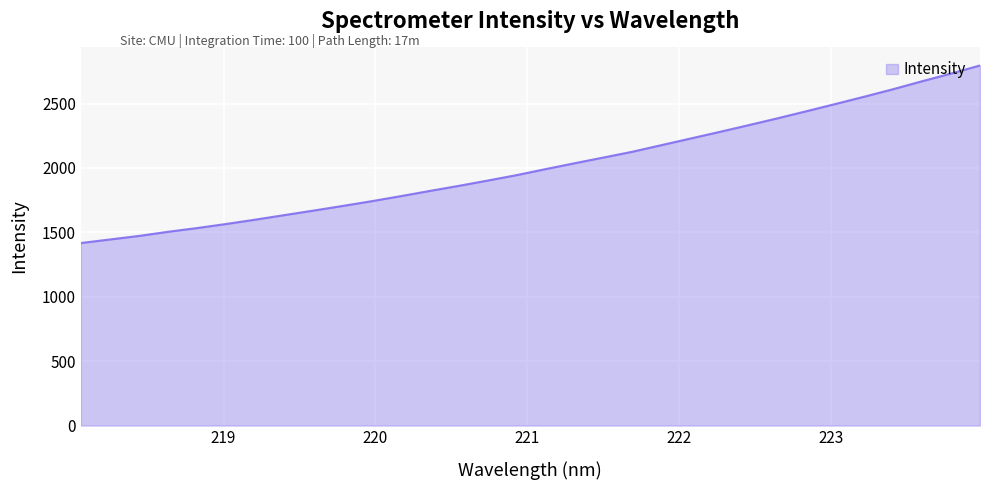

What is the greatest value displayed?

2795.9